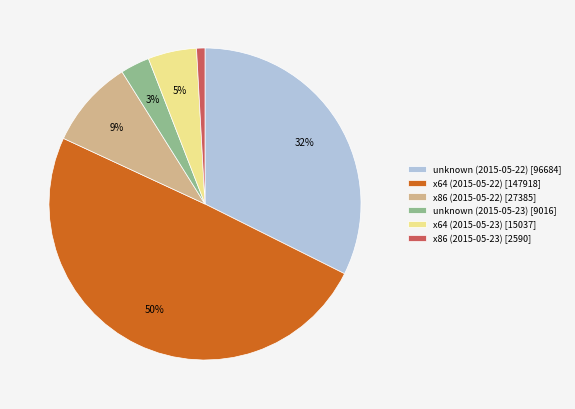

Does unknown (2015-05-22) represent more than half of the total?

No